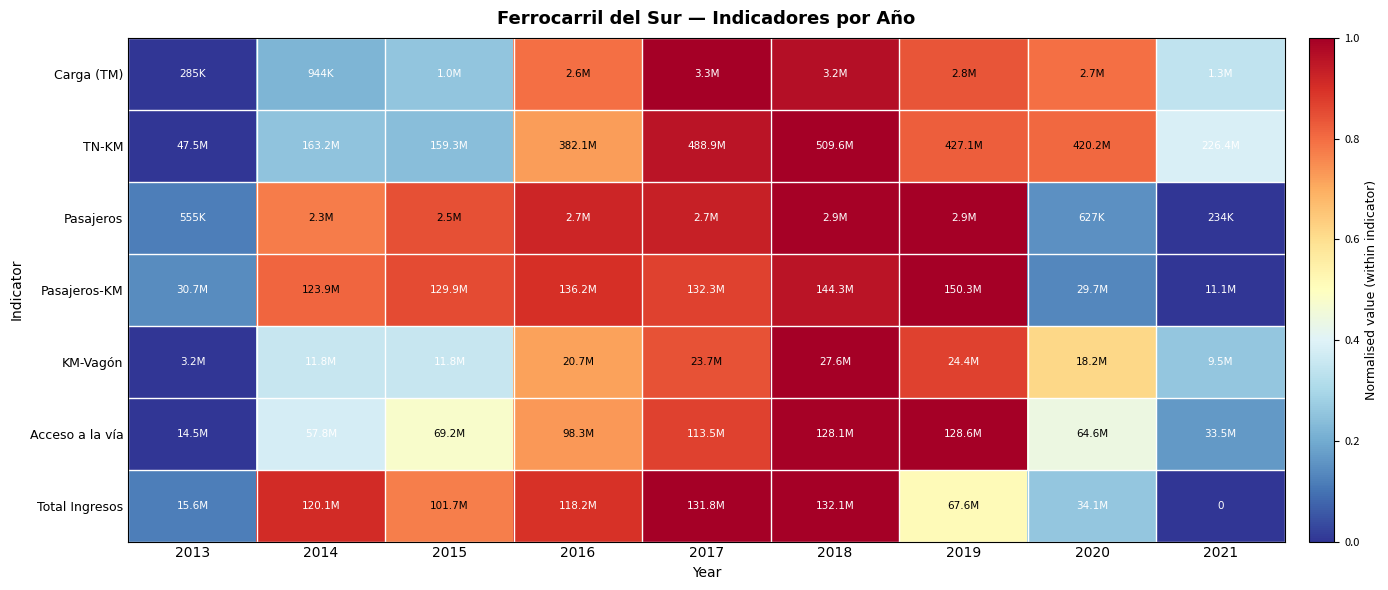

Which has a higher value, 2021 or 2013?

2021